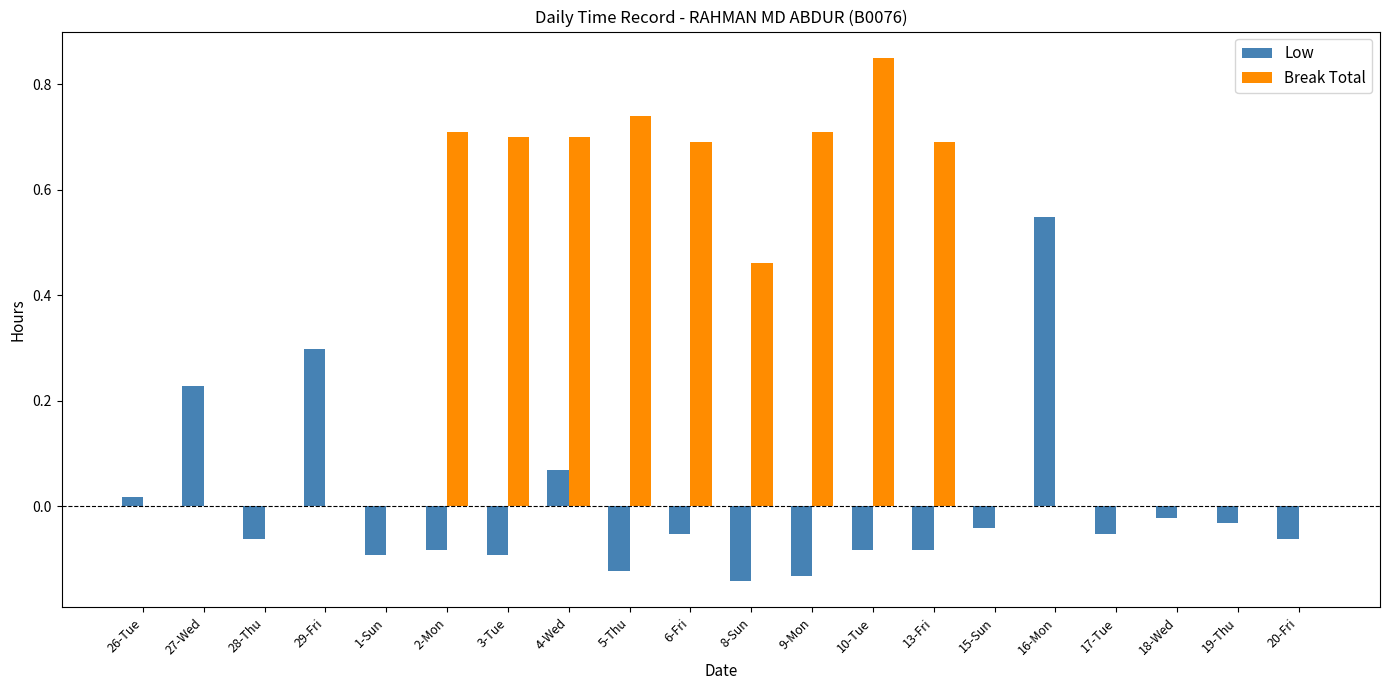

The value of Low at 20-Fri is -0.1. True or false?

True